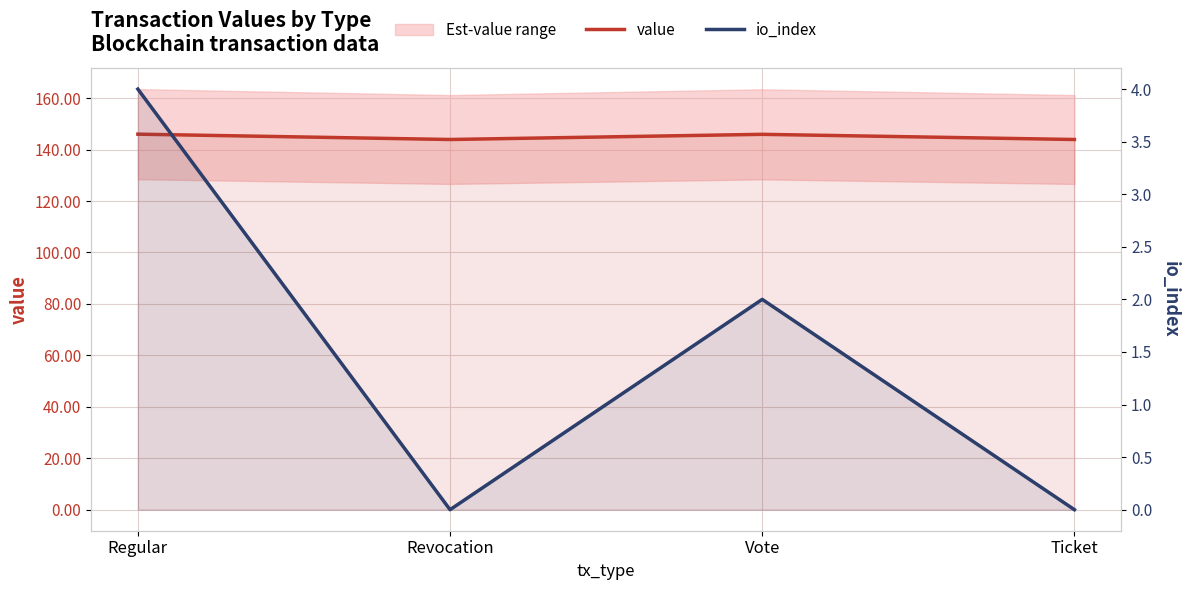

What is the average value of the io_index series?

1.5